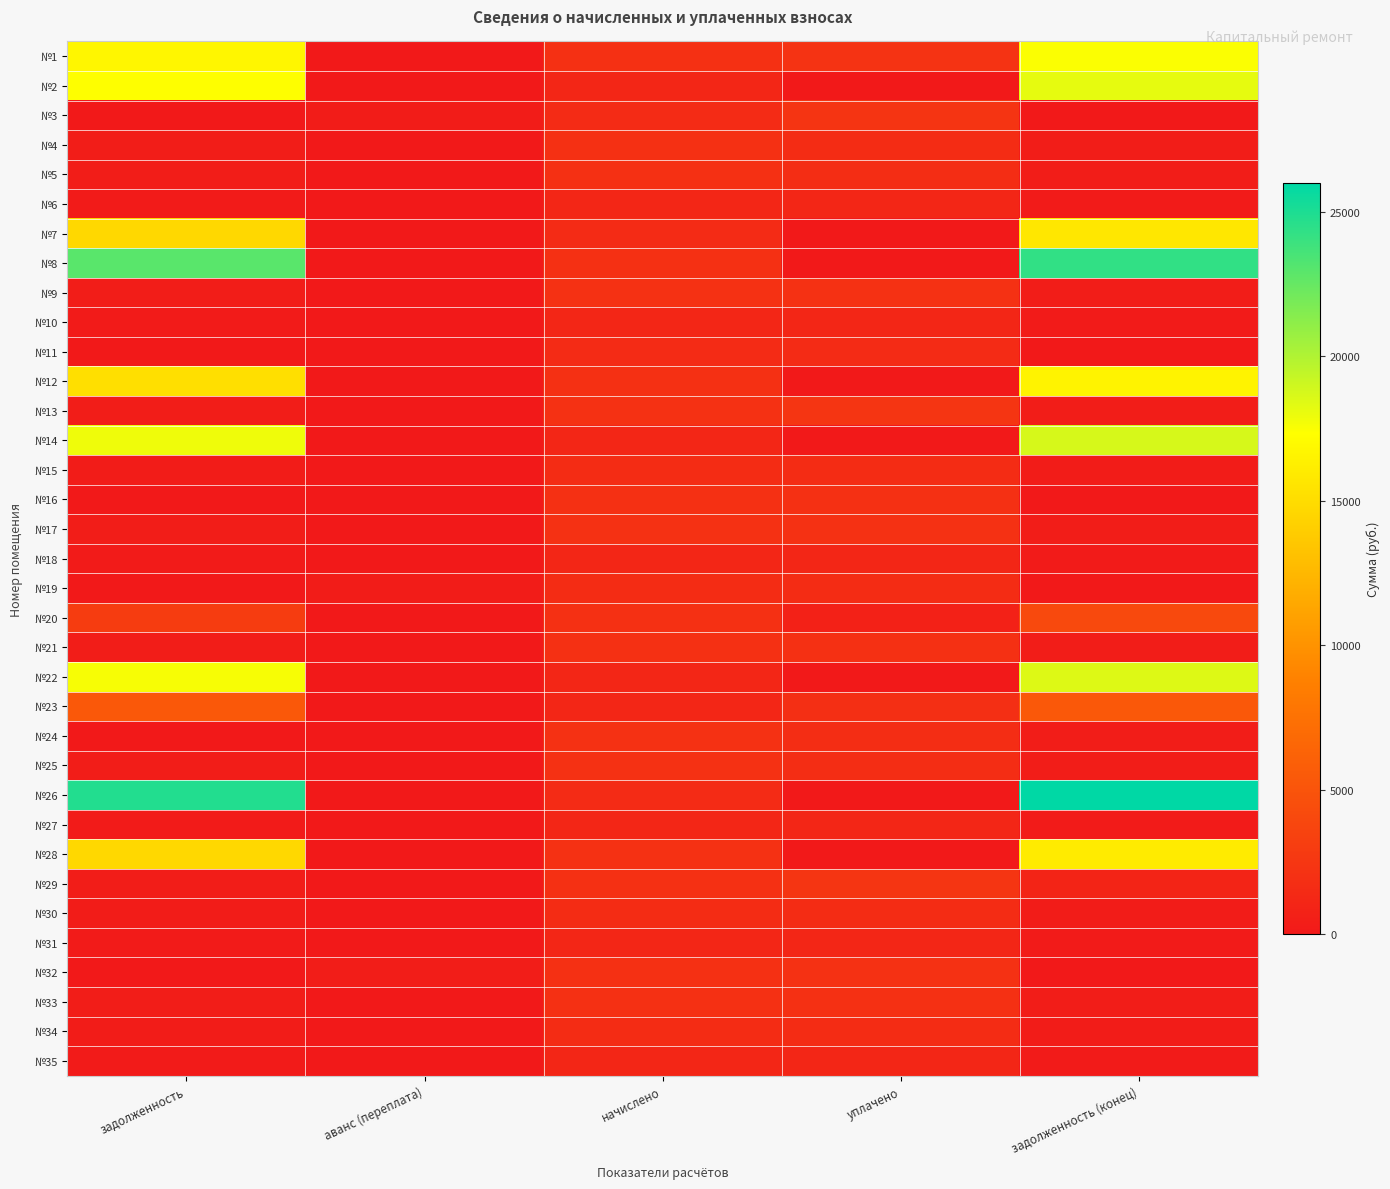

How many series are shown in this chart?

35